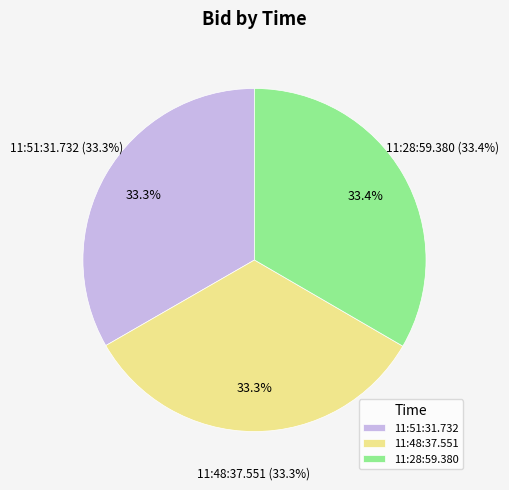

Is the sum of 11:48:37.551 and 11:28:59.380 greater than half?

Yes